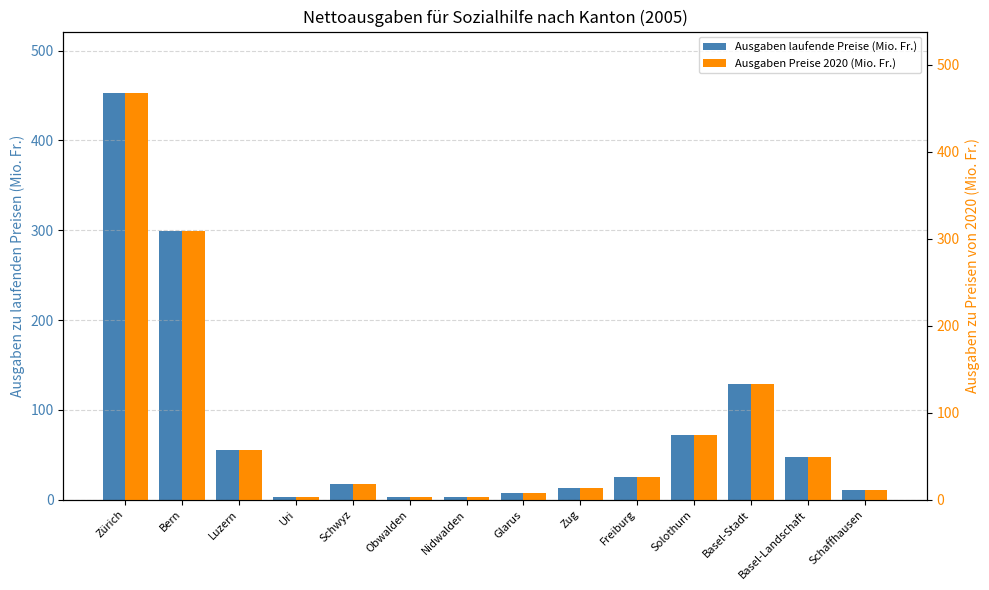

Where is Ausgaben Preise 2020 (Mio. Fr.) nearest to the value 235?

Bern